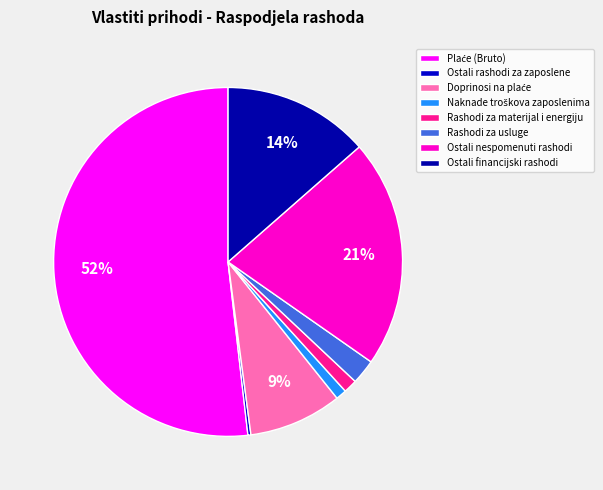

Is the sum of Doprinosi na plaće and Plaće (Bruto) greater than half?

Yes